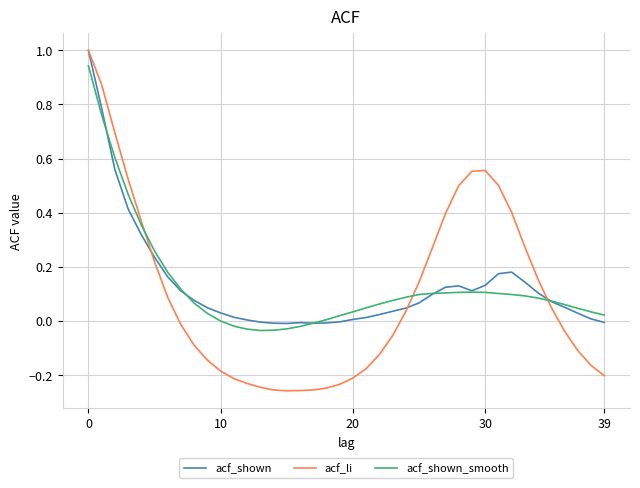

Does the chart display data point markers on the line(s)?

No